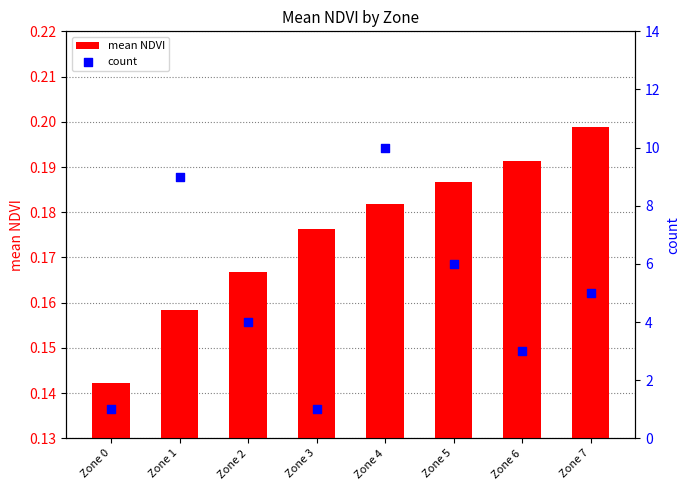

Is the value of mean NDVI at Zone 0 greater than the value of count at Zone 5?

No